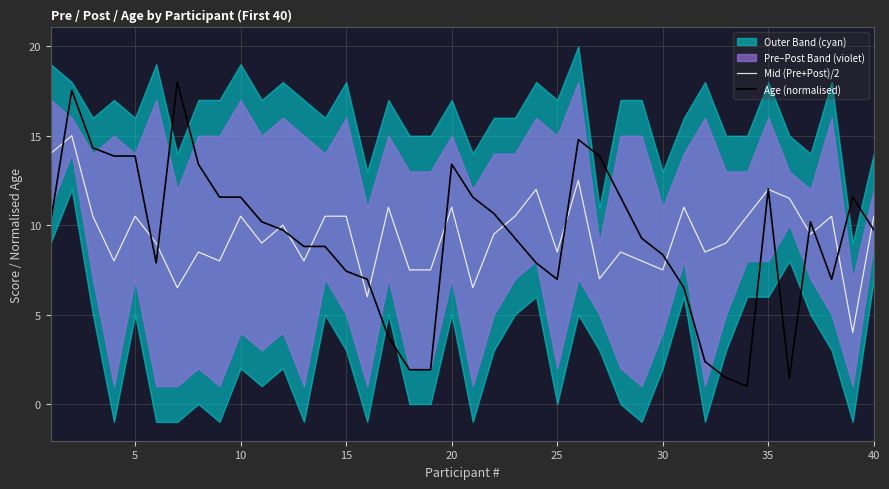

How many values in the Age (normalised) series exceed 9?

23